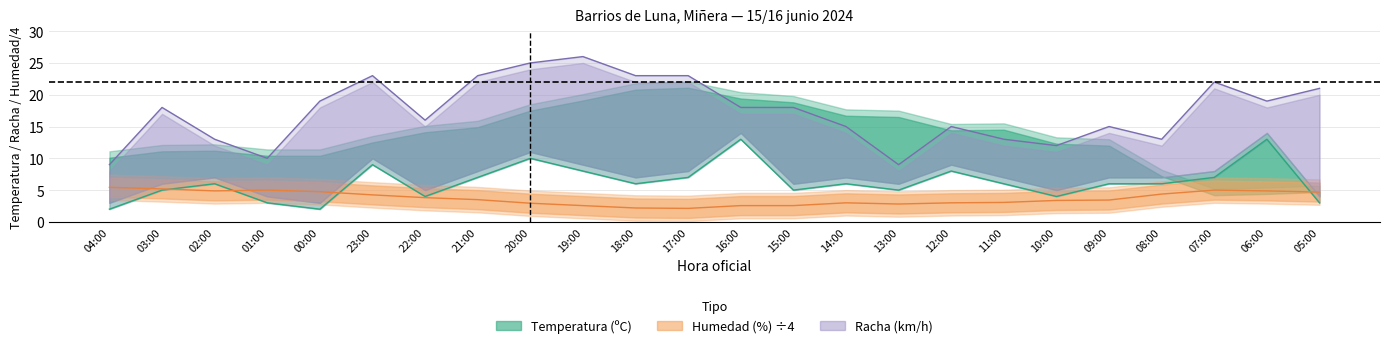

Which category has the highest value in the Viento series?

16:00